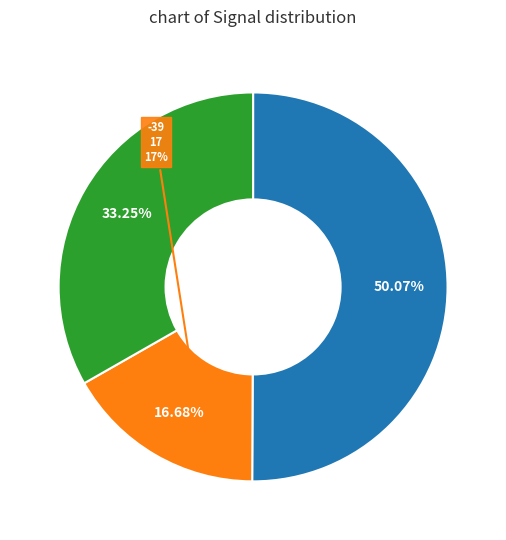

The -37 slice represents 26% of the pie. True or false?

False